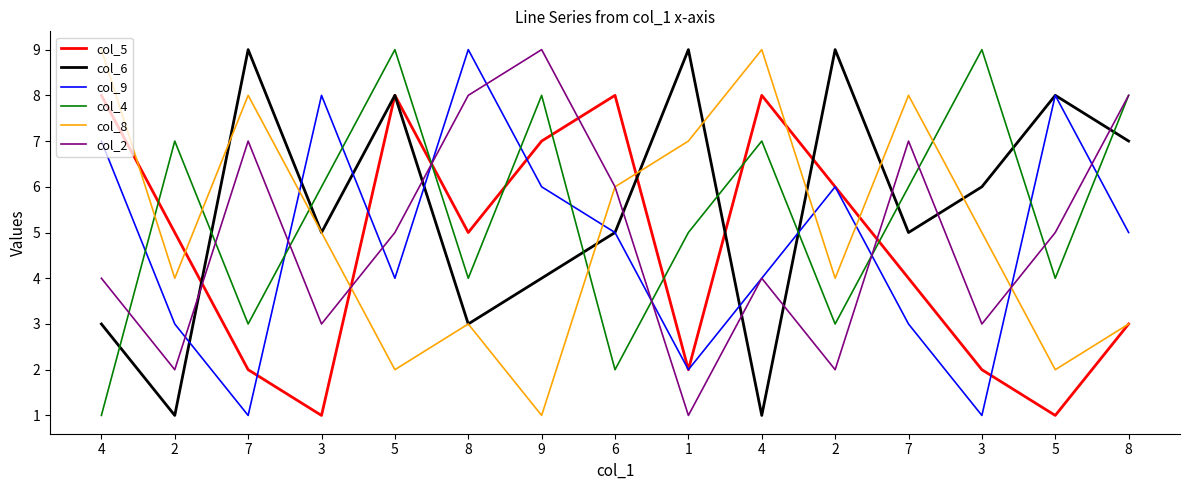

Does the chart have visible grid lines?

No